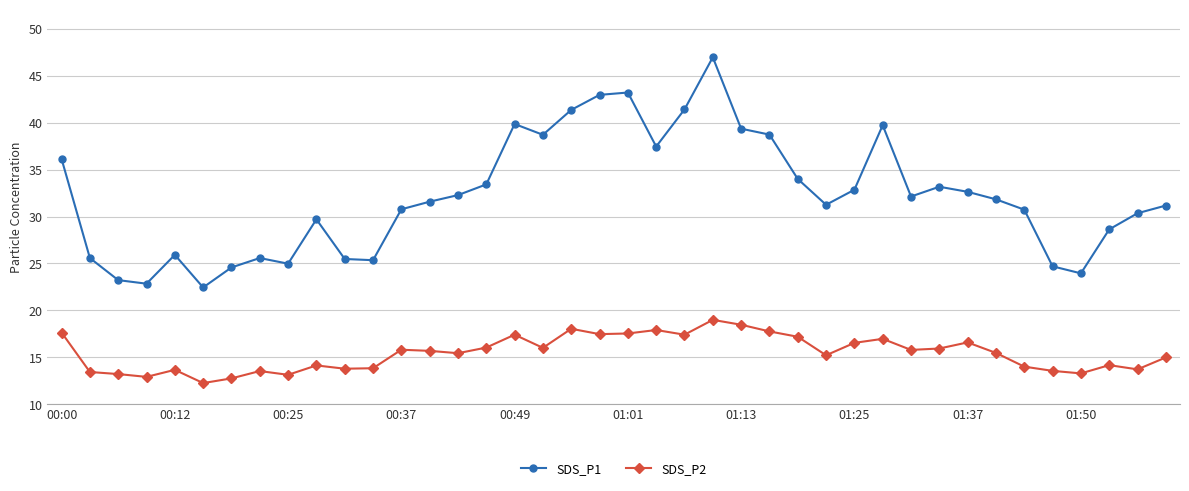

Which series has the largest total across all categories?

SDS_P1